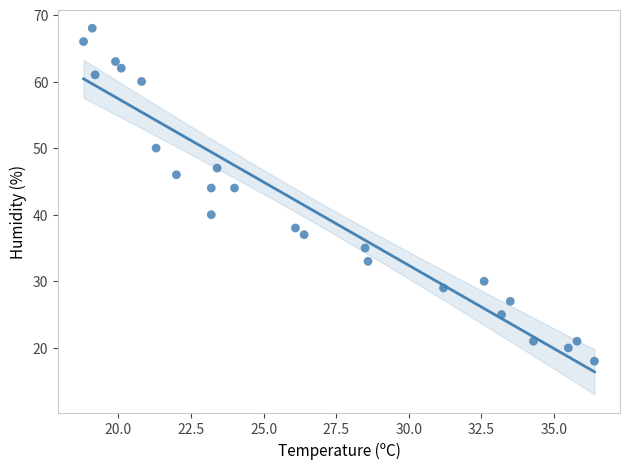

What is the range of Y values (max minus min)?

50